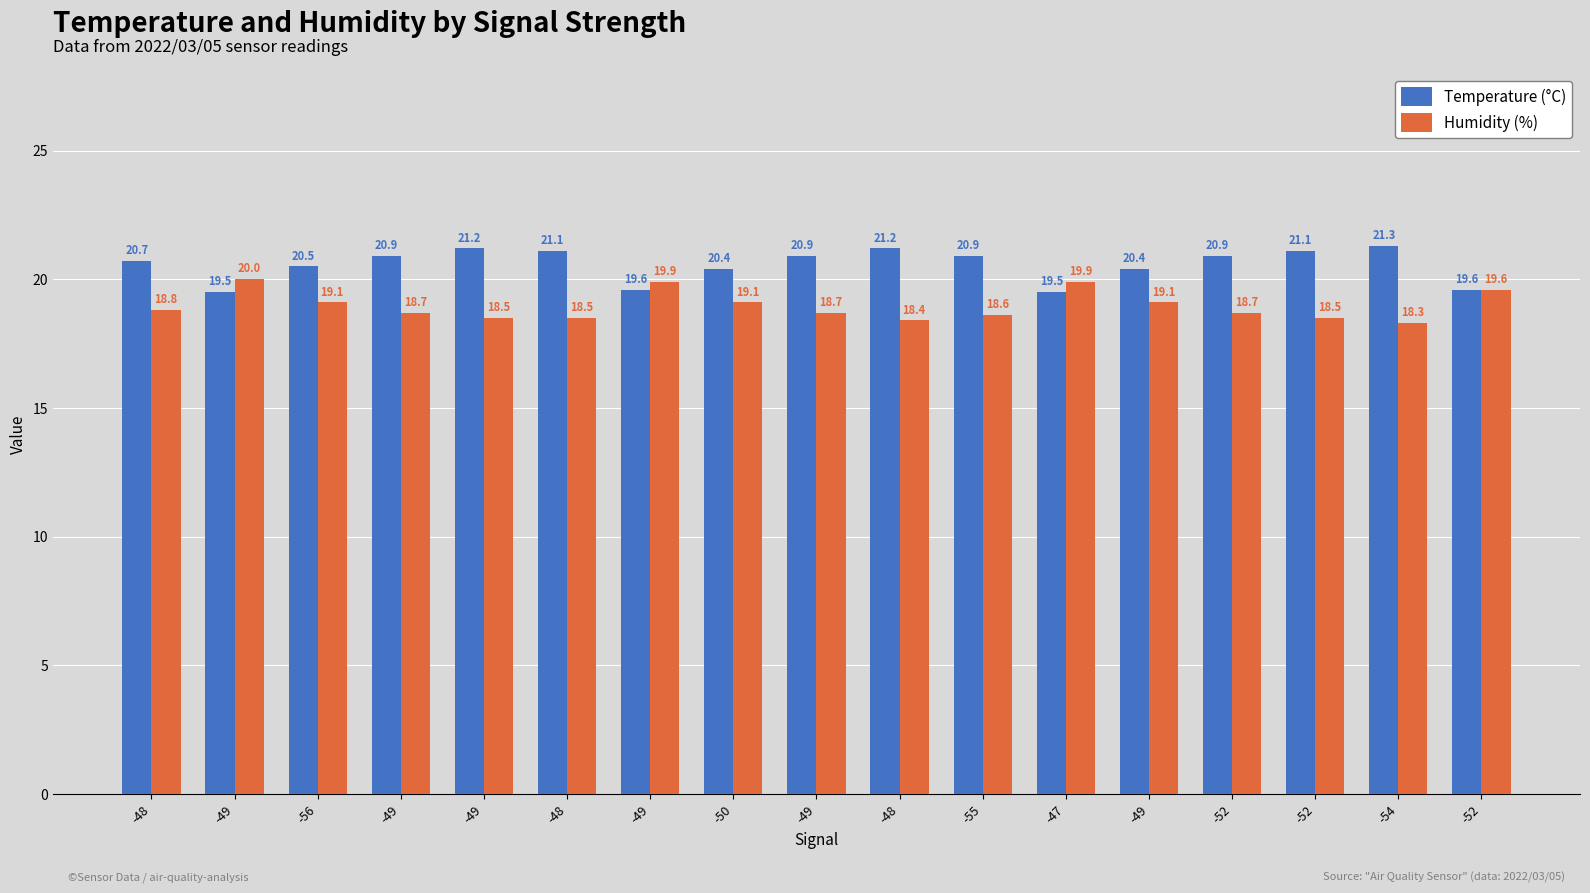

Which category has the lowest value in the Temperature (°C) series?

-49